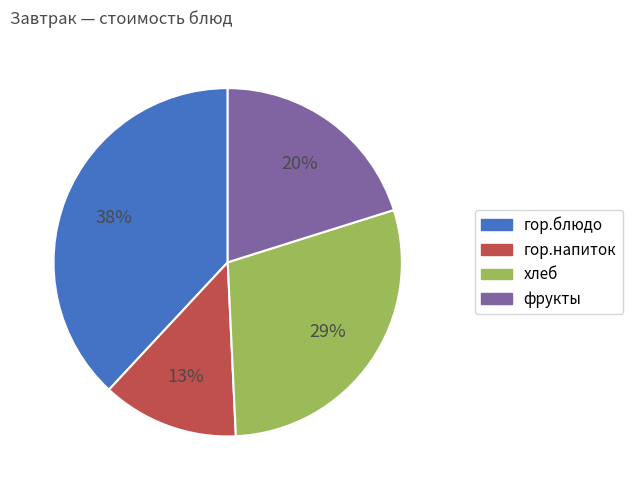

Combined, do хлеб and гор.блюдо account for over 50%?

Yes